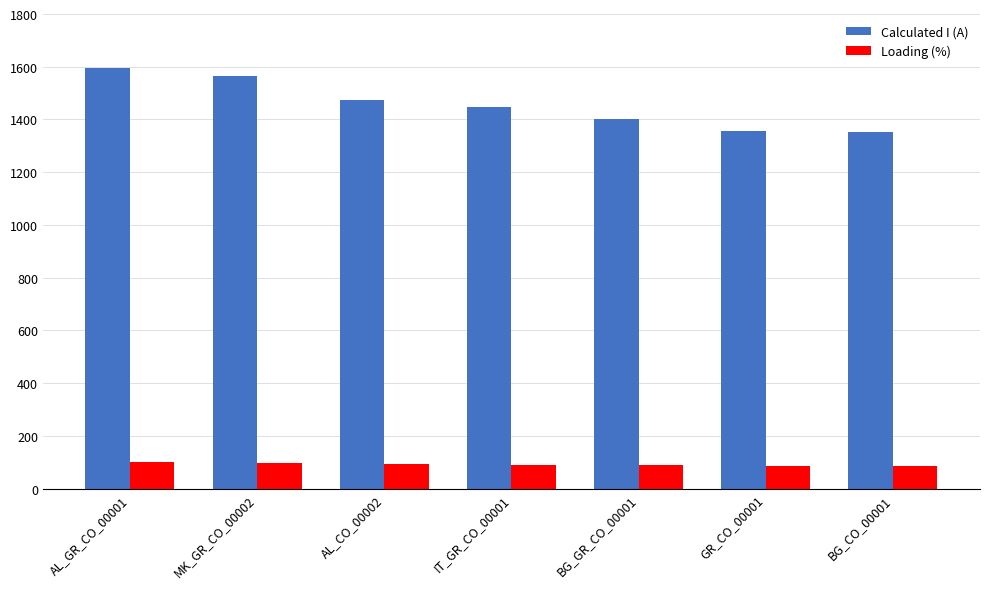

At which label does Loading (%) first exceed 90?

AL_GR_CO_00001